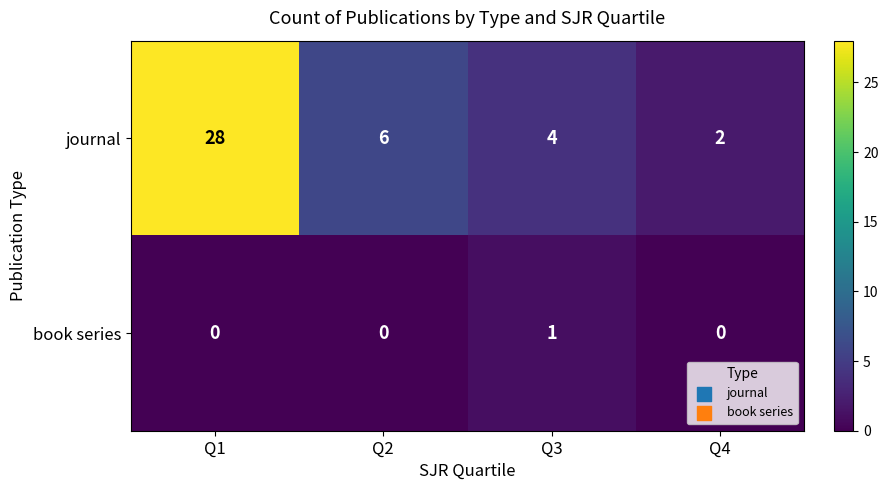

Reading right to left, extract all data points from this chart.

journal: Q4=2	Q3=4	Q2=6	Q1=28
book series: Q4=0	Q3=1	Q2=0	Q1=0